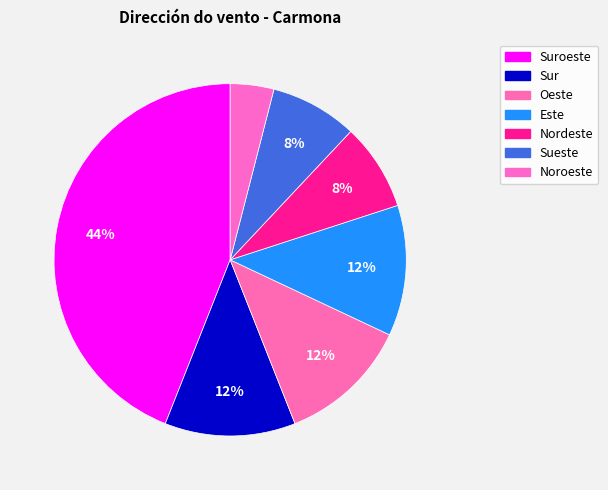

The Sueste slice represents 22% of the pie. True or false?

False